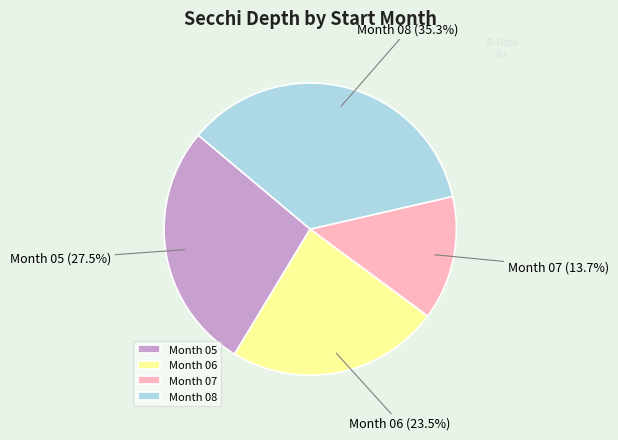

What is the smallest slice in the pie chart?

Month 07